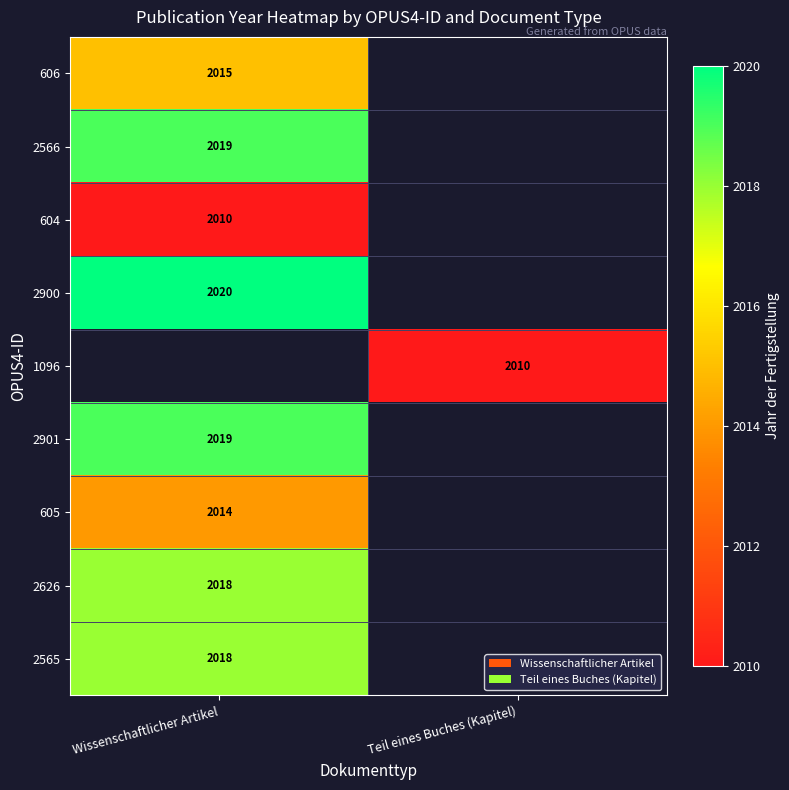

True or false: 1096 has a value of 2010 at Teil eines Buches (Kapitel).

True